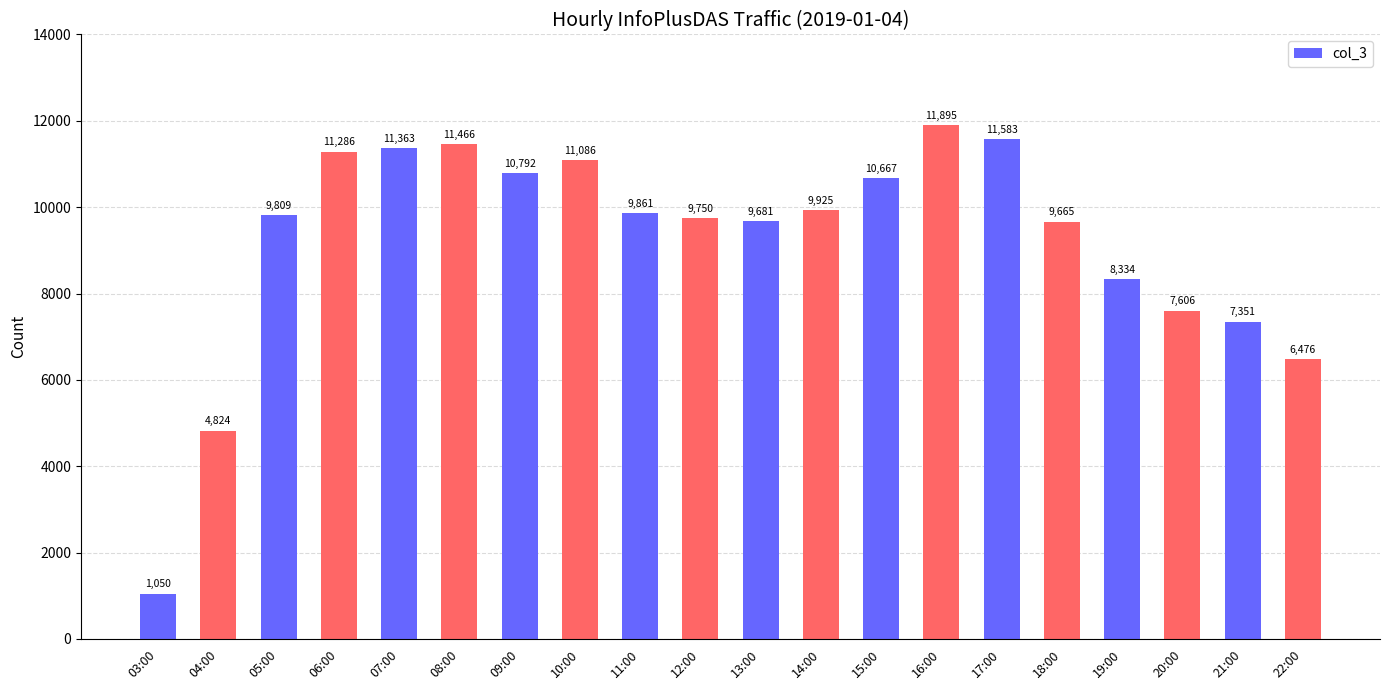

Rank the categories by value from lowest to highest.

03:00, 04:00, 22:00, 21:00, 20:00, 19:00, 18:00, 13:00, 12:00, 05:00, 11:00, 14:00, 15:00, 09:00, 10:00, 06:00, 07:00, 08:00, 17:00, 16:00